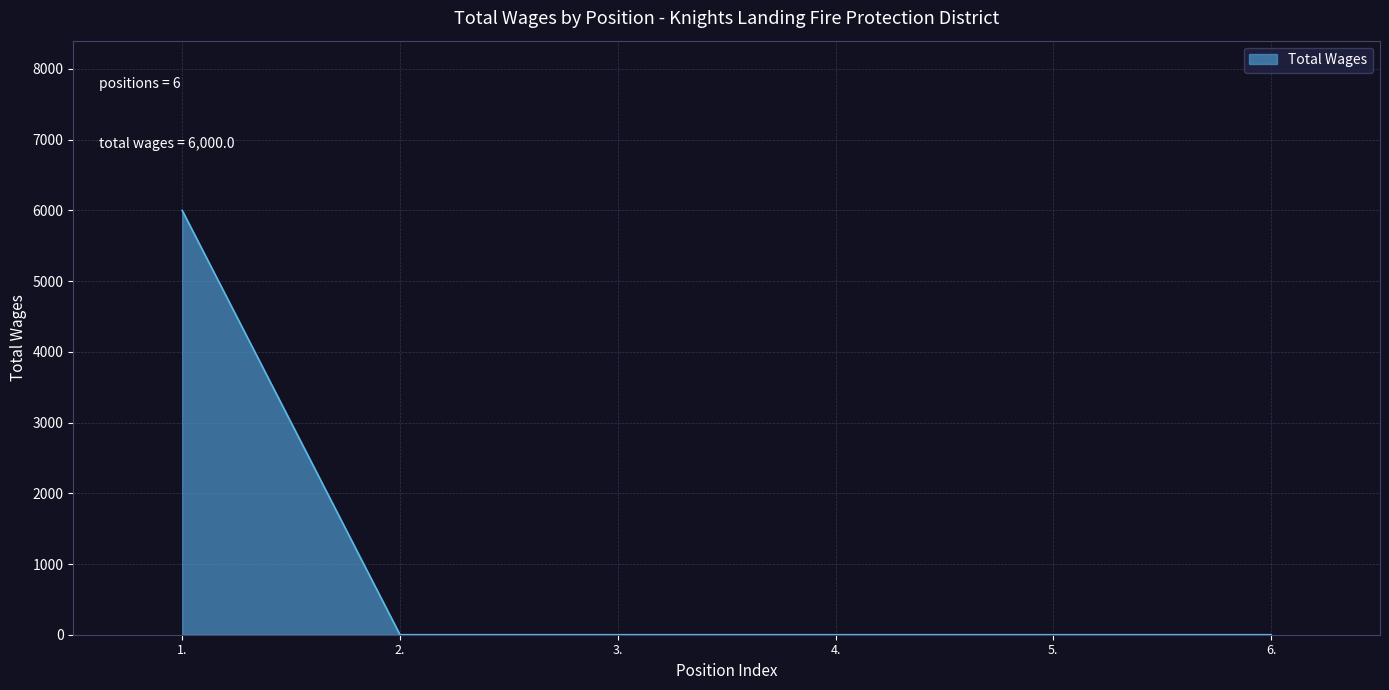

What is the greatest value displayed?

6000